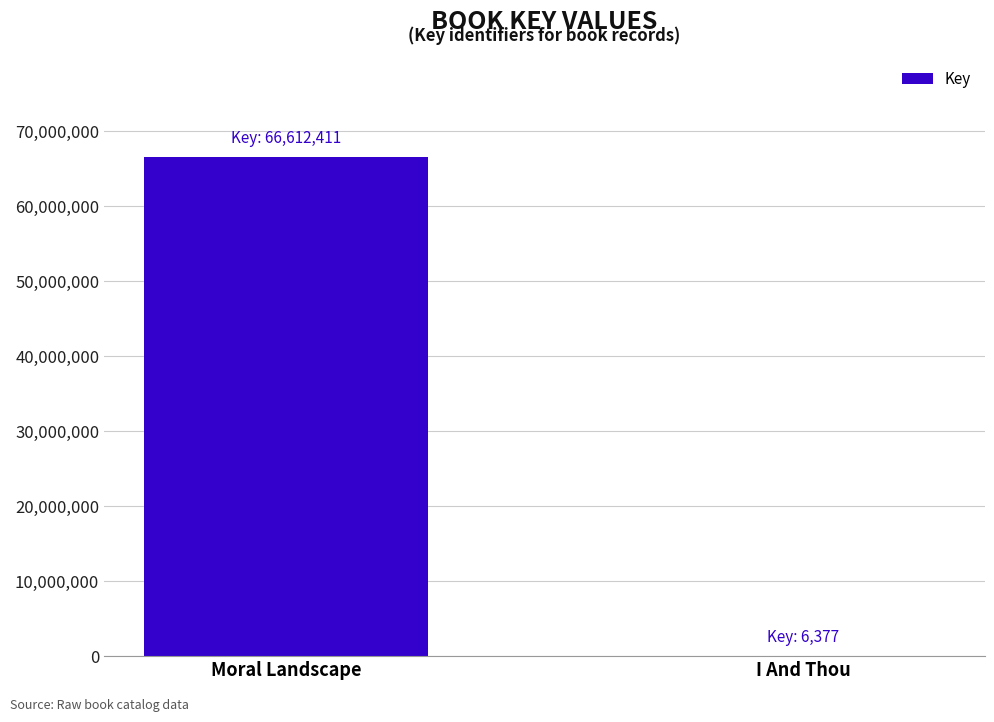

Is it true that the value at Moral Landscape is 39158329?

False